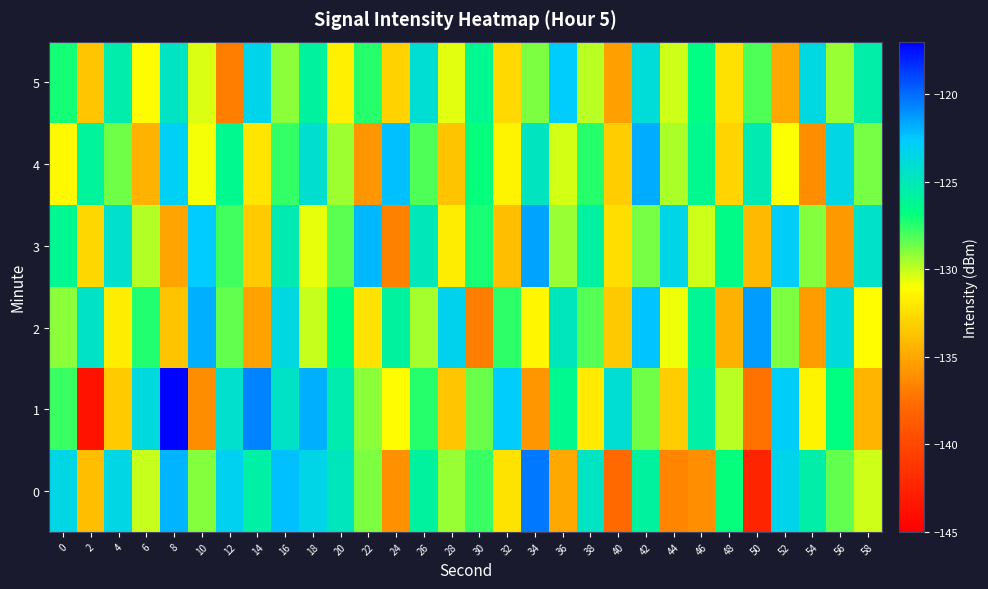

At which category is the sum across all series the highest?

42